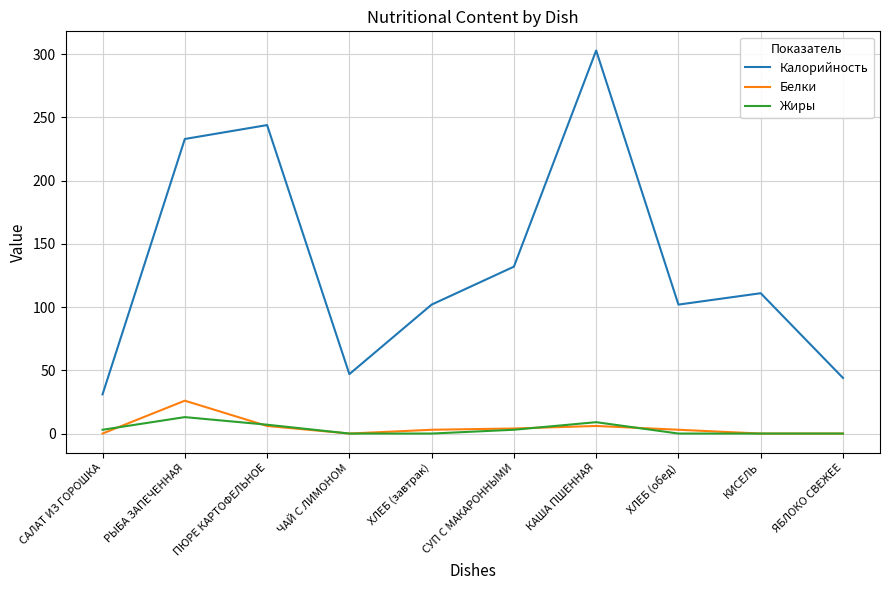

The Калорийность series shows 102 at ХЛЕБ (обед). True or false?

True